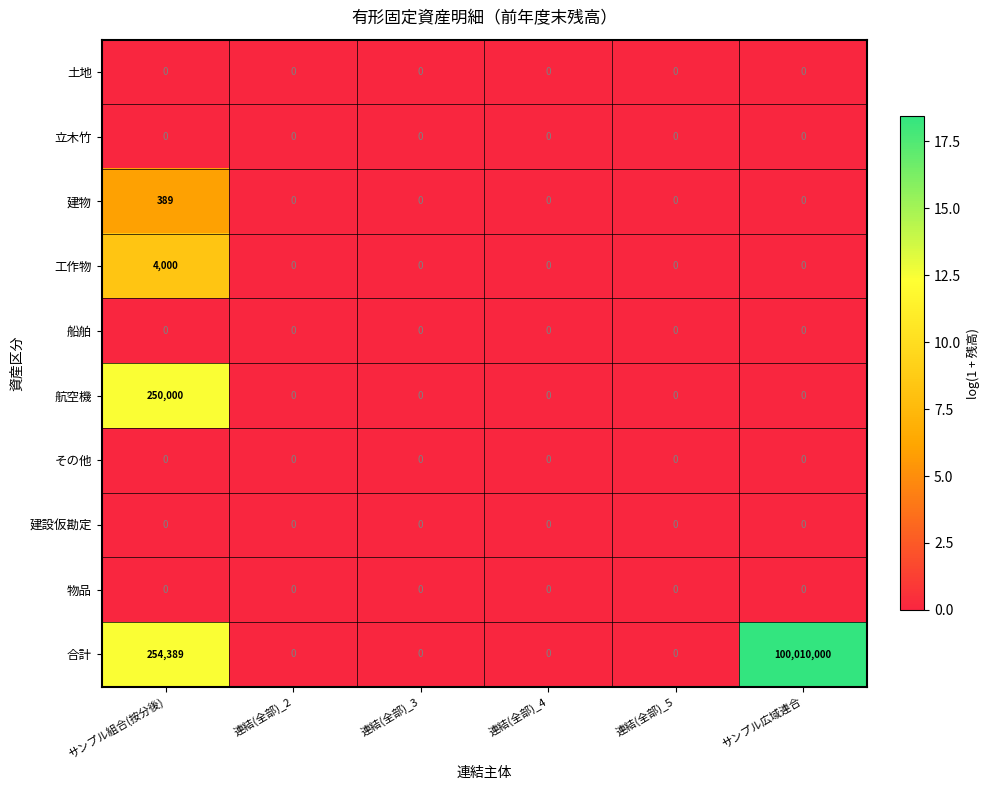

What is the total value across all series at サンプル組合(按分後)?

508778